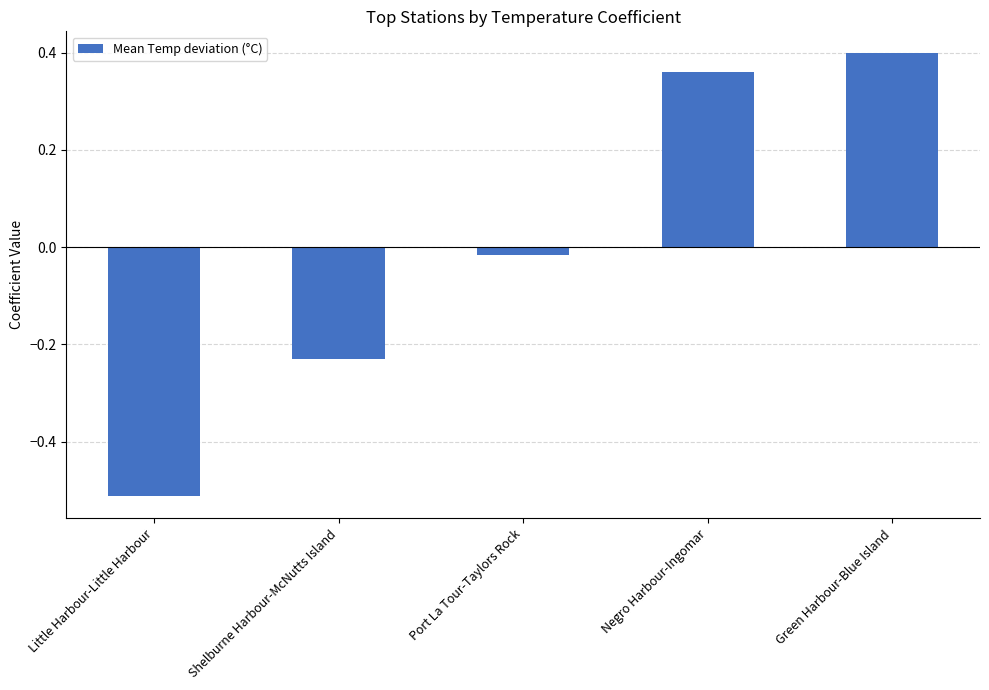

True or false: the data shows 0.2 at Negro Harbour-Ingomar.

False